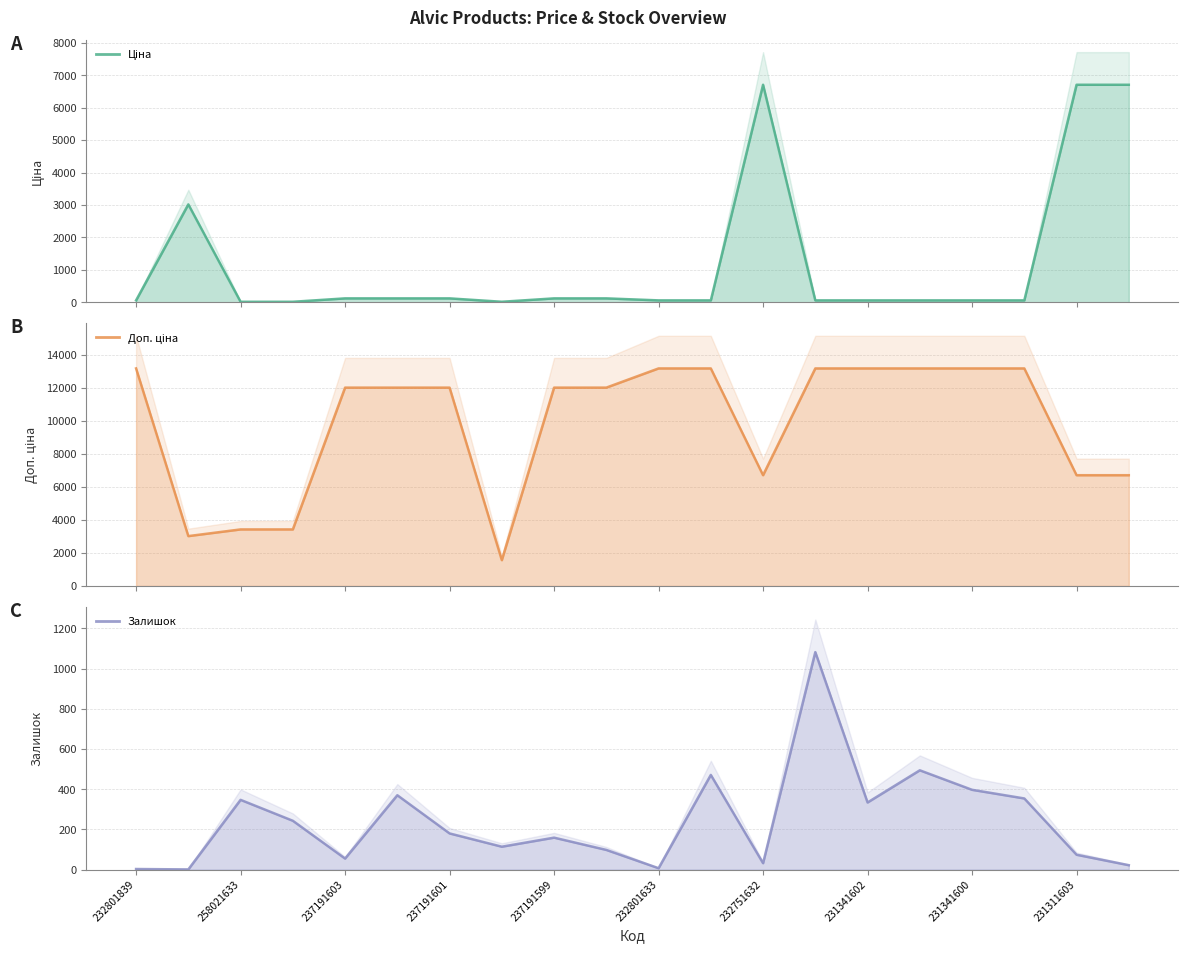

What is the maximum value shown in the chart?

13171.5